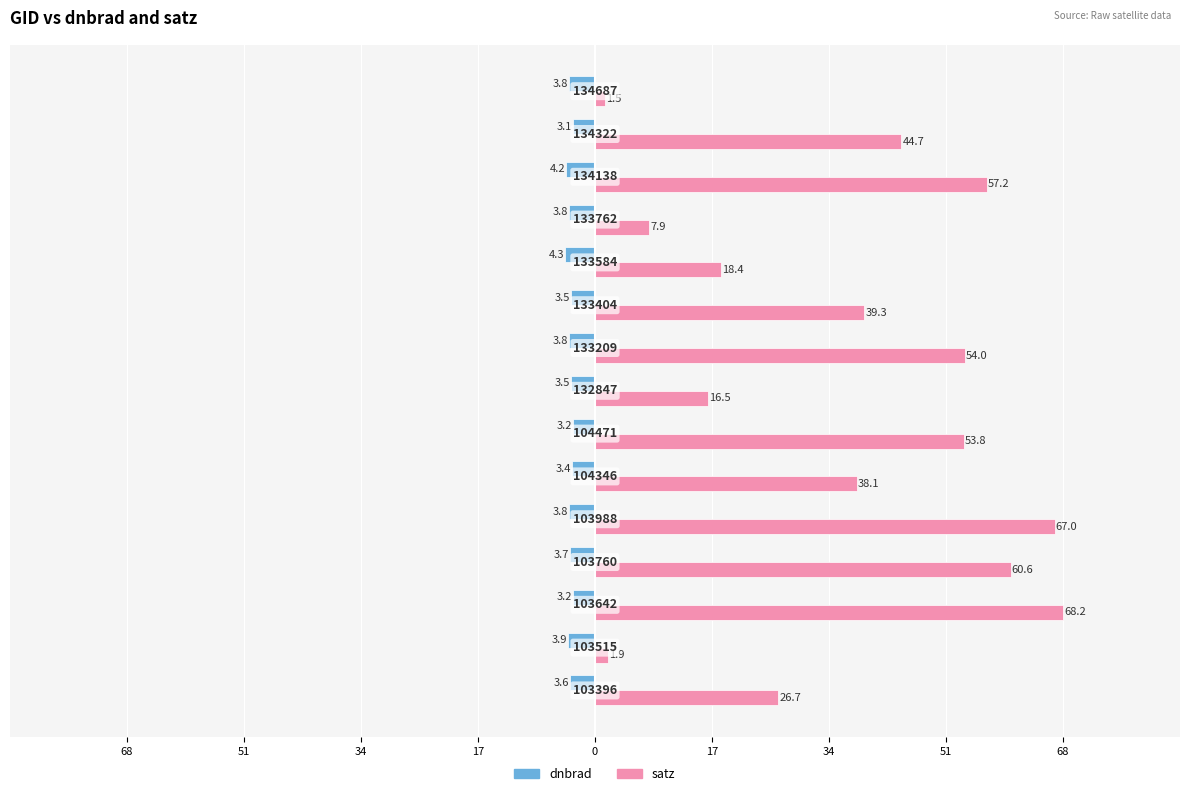

What is the lowest value of the dnbrad series?

-4.3